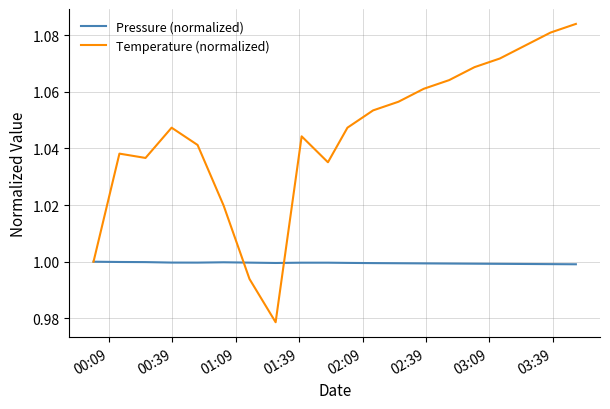

What are all the series names shown in the legend?

Pressure (normalized), Temperature (normalized)